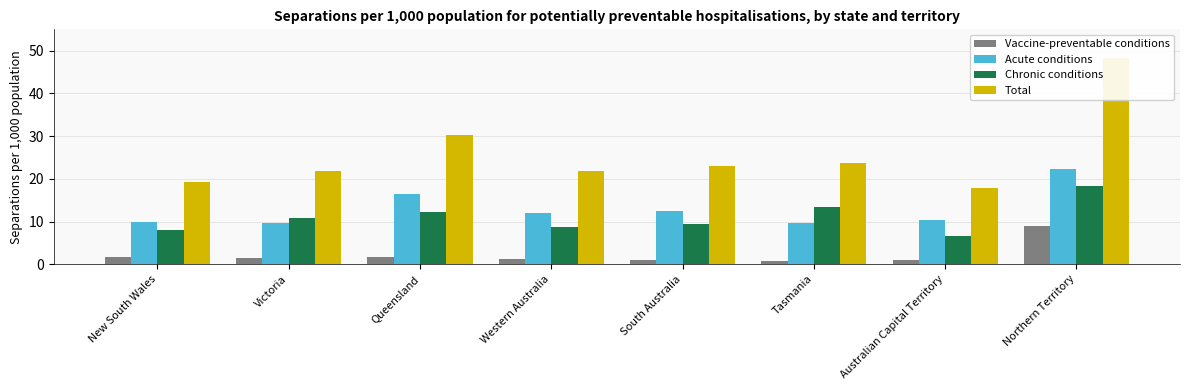

What is the total value across all series at South Australia?

46.1